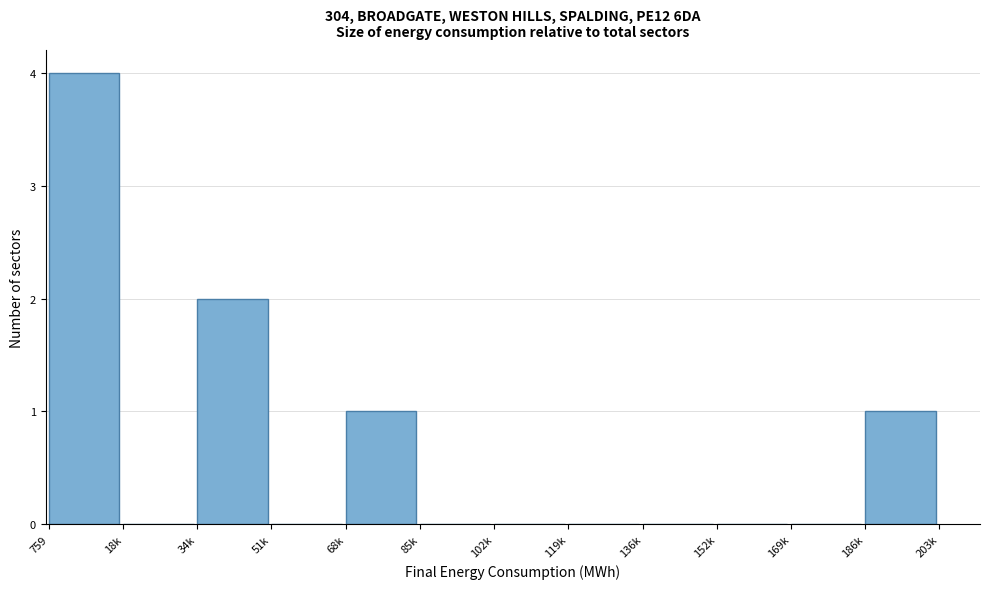

Reading left to right, list all the values displayed in this chart.

759=4	18k=0	34k=2	51k=0	68k=1	85k=0	102k=0	119k=0	136k=0	152k=0	169k=0	186k=1